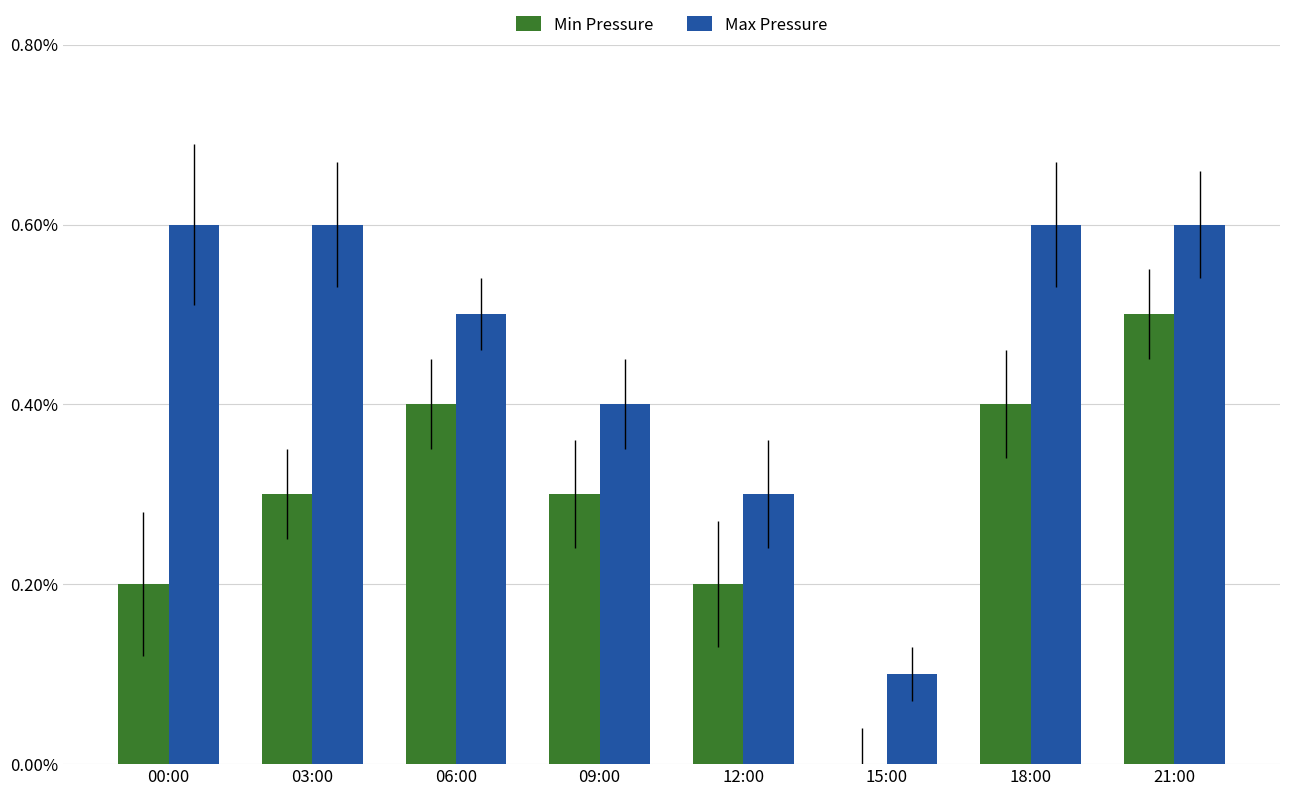

Which series changed the most between 03:00 and 21:00?

Min Pressure